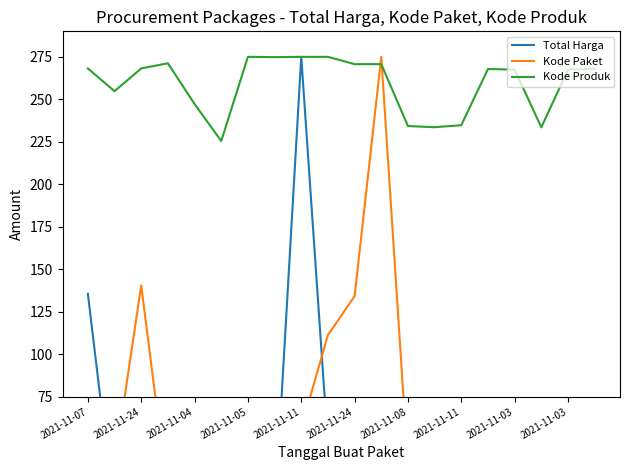

Rank the series at 2021-11-11 from lowest to highest value.

Total Harga, Kode Paket, Kode Produk